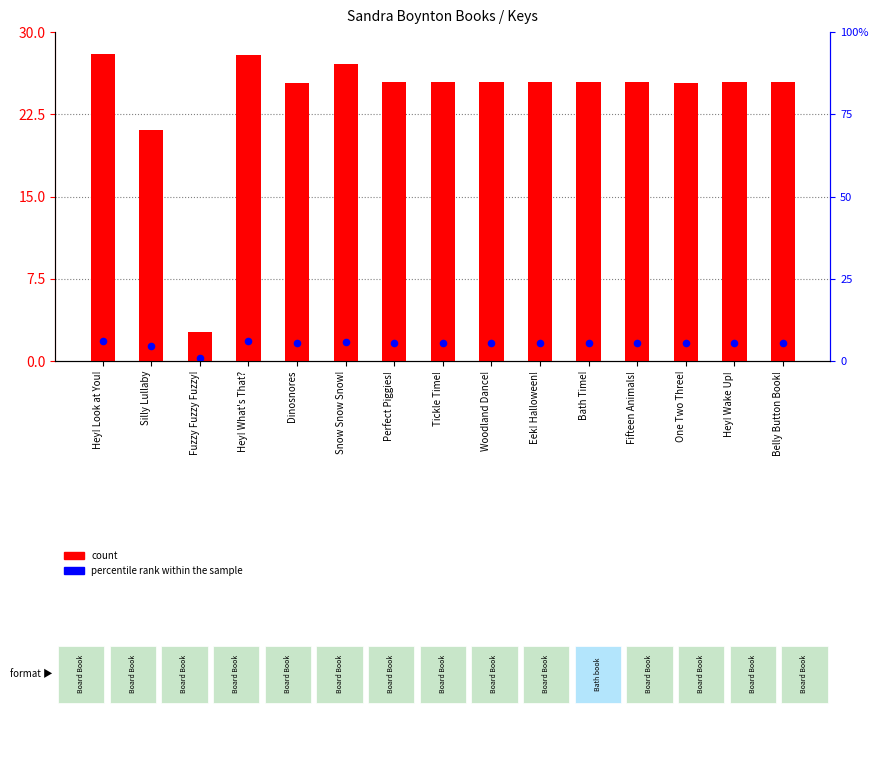

Which series contains the highest Y value?

count